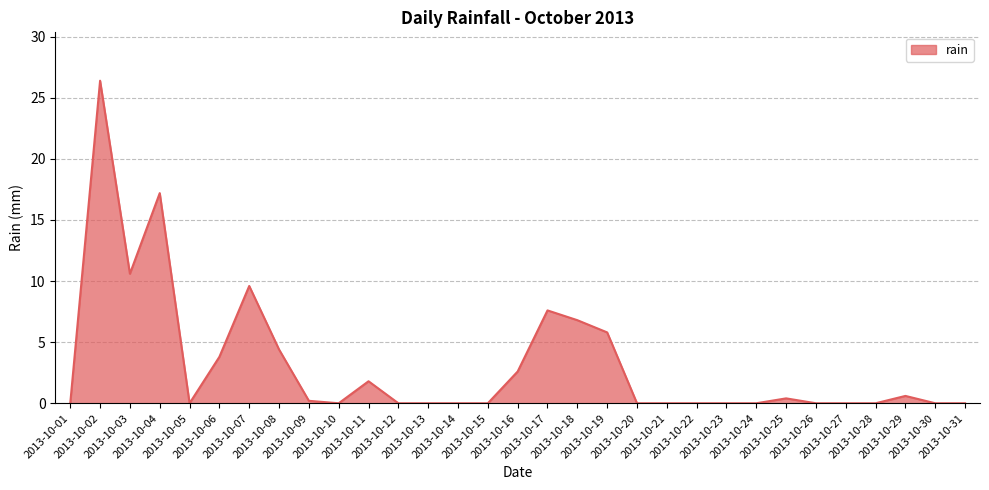

What is the greatest value displayed?

26.4